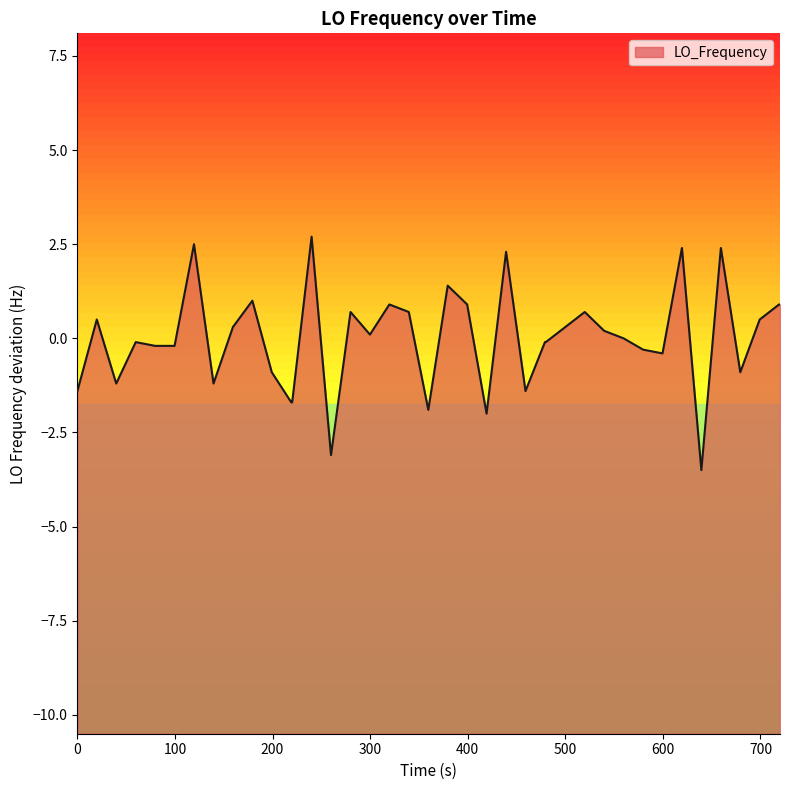

How many lines are shown in the chart?

1